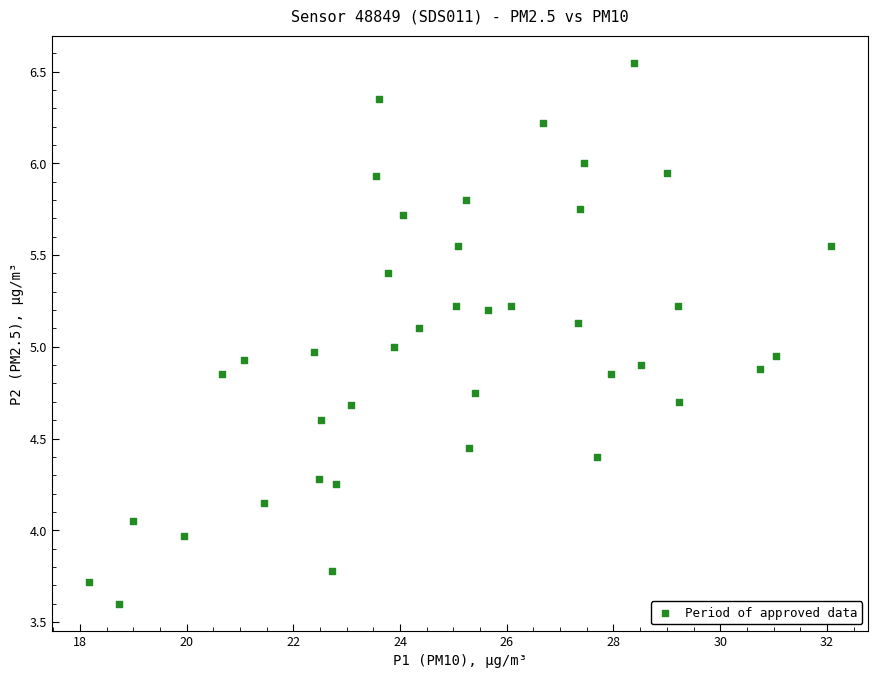

What is the range of X values (max minus min)?

13.9